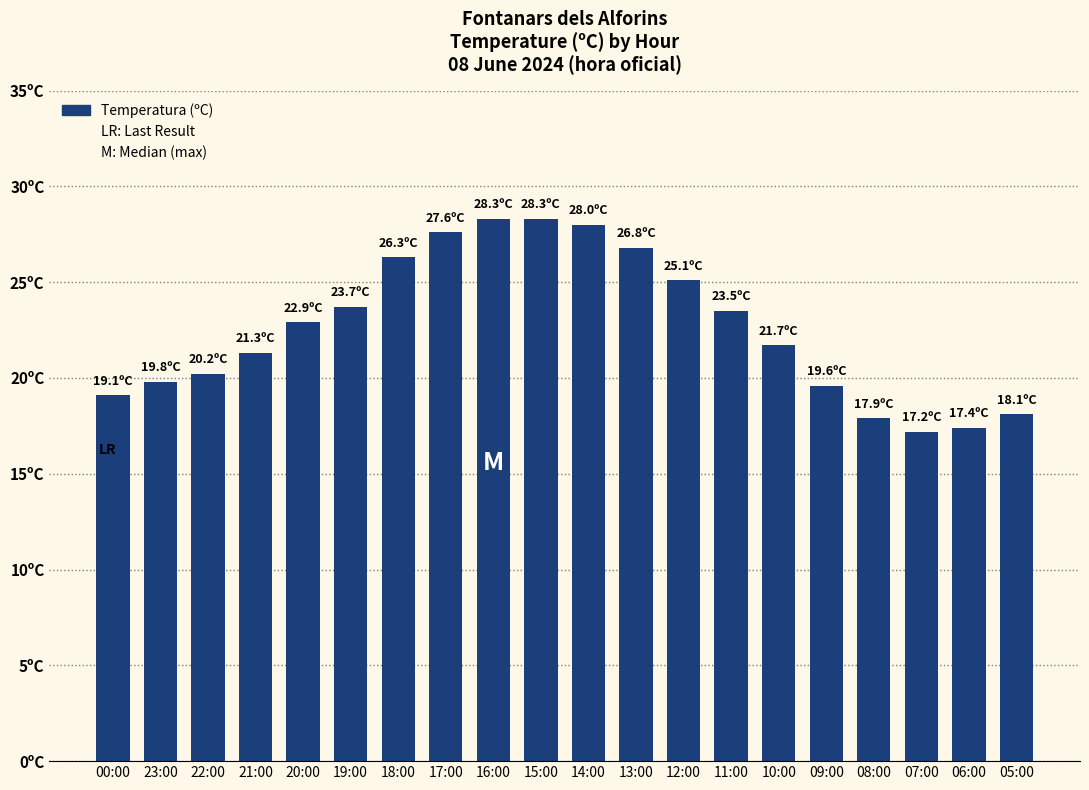

At which label does the data first exceed 22?

20:00